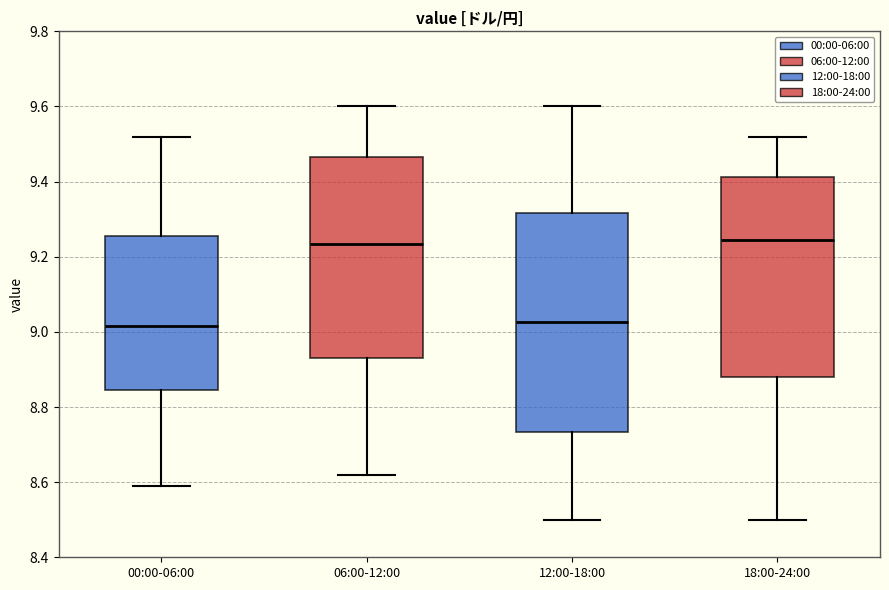

Comparing the boxes themselves (not the whiskers), which one is the tallest?

12:00-18:00